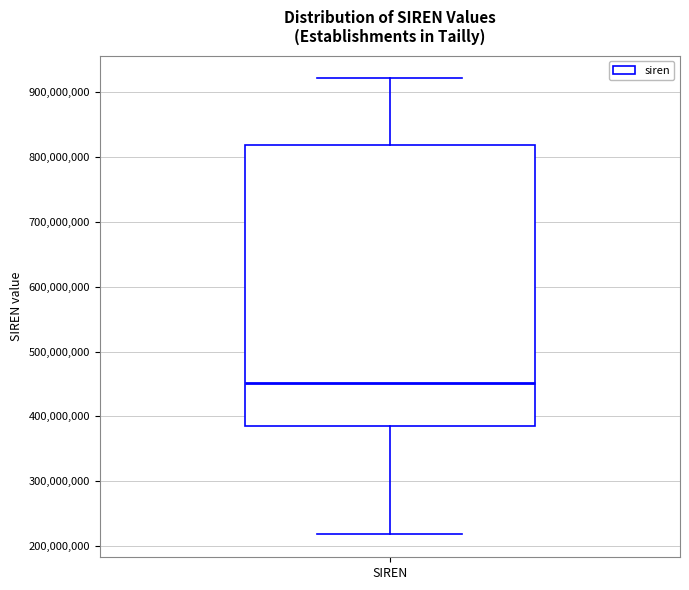

Transcribe this box plot: give where the median line is, the range the box spans, and where the two whiskers end, as read against the y-axis. The values are not printed on the chart, so give them approximately, as read against the axis.

median 450000000, box 380000000 to 820000000, whiskers 220000000 to 920000000